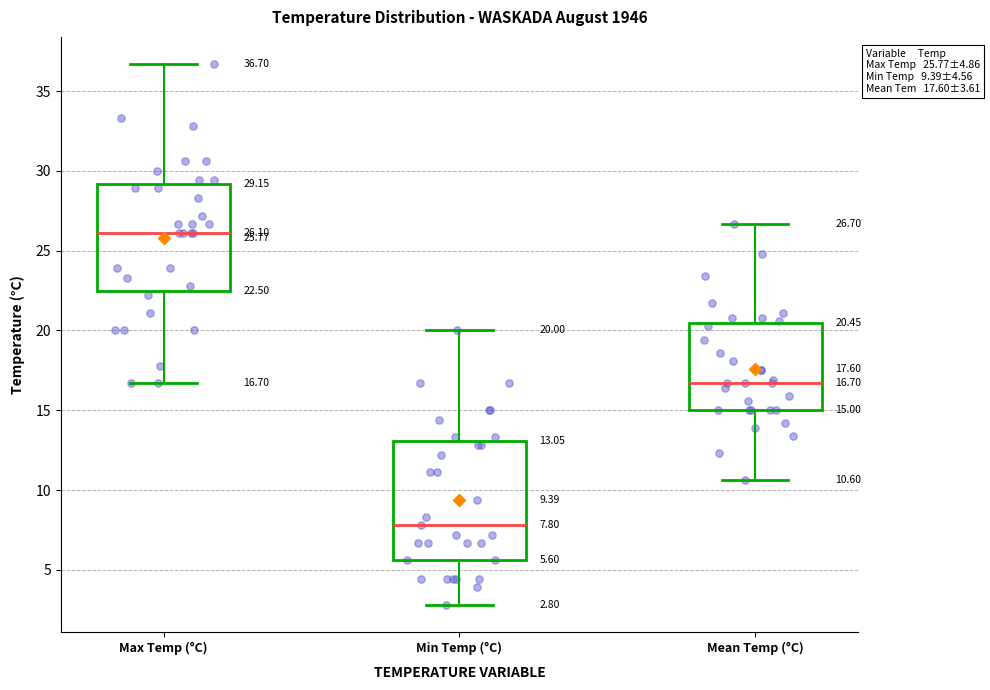

Which box has the highest median line?

Max Temp (°C)